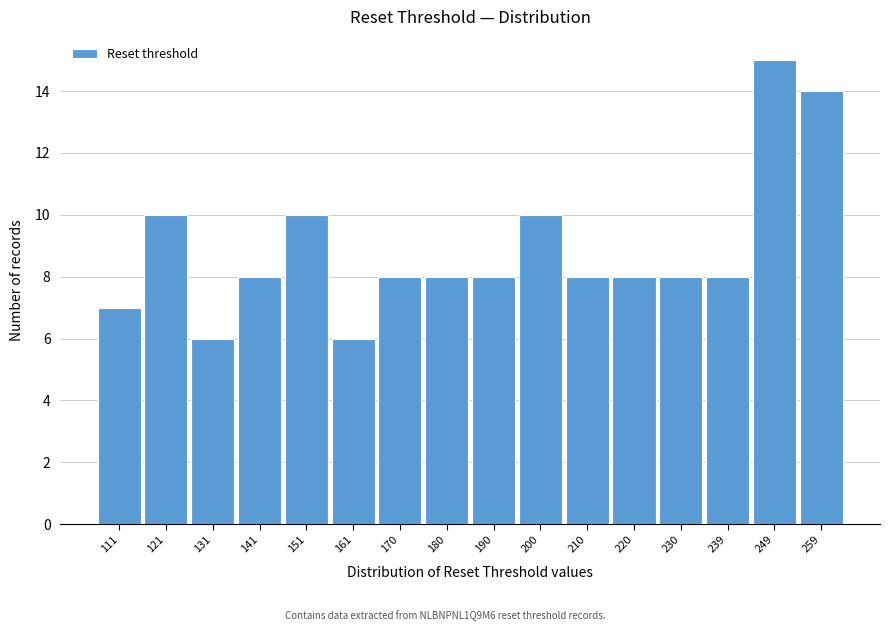

Reading left to right, list all the values displayed in this chart.

7	10	6	8	10	6	8	8	8	10	8	8	8	8	15	14